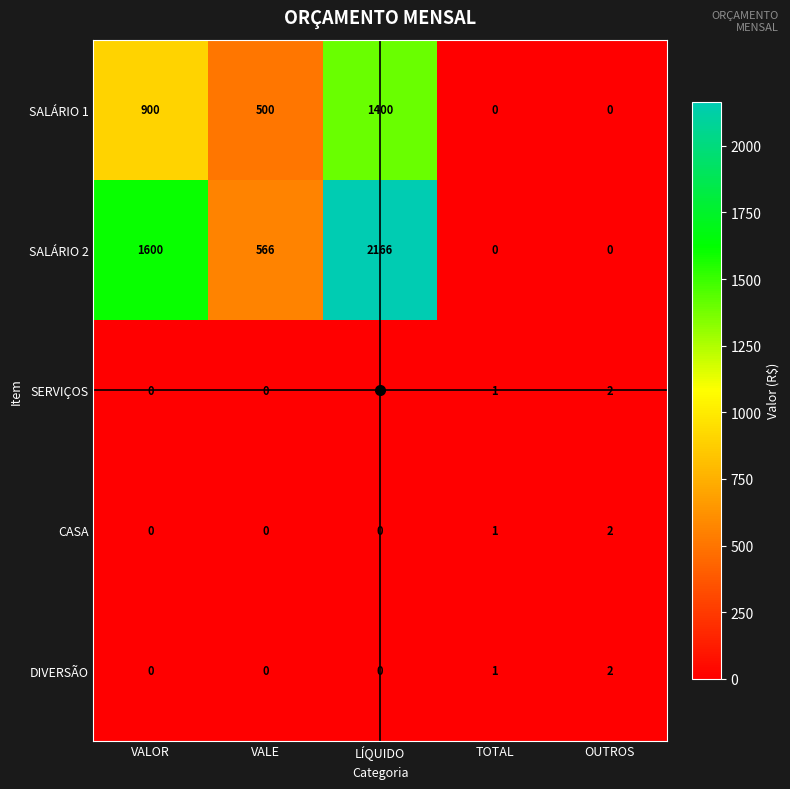

Which series has the widest spread of values?

SALÁRIO 2